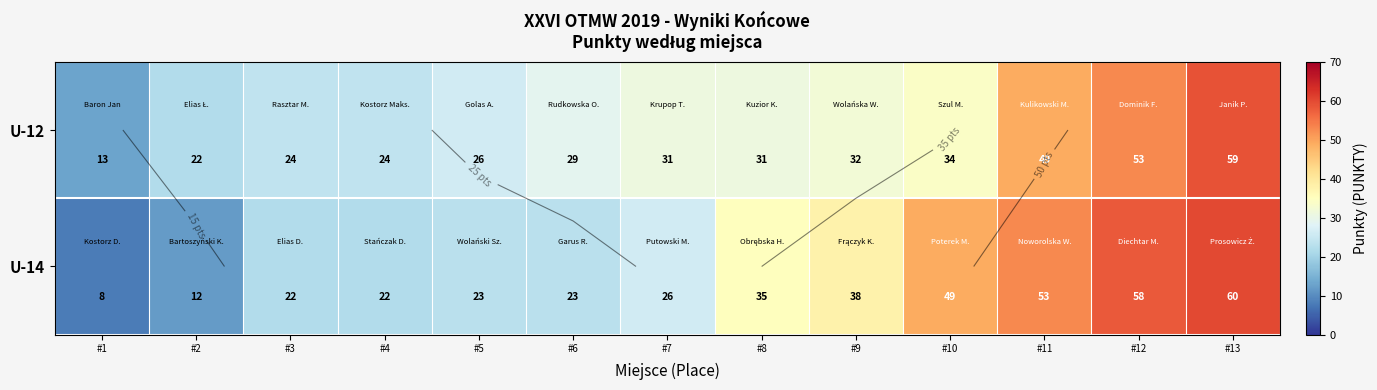

Which series has the largest total across all categories?

U-14